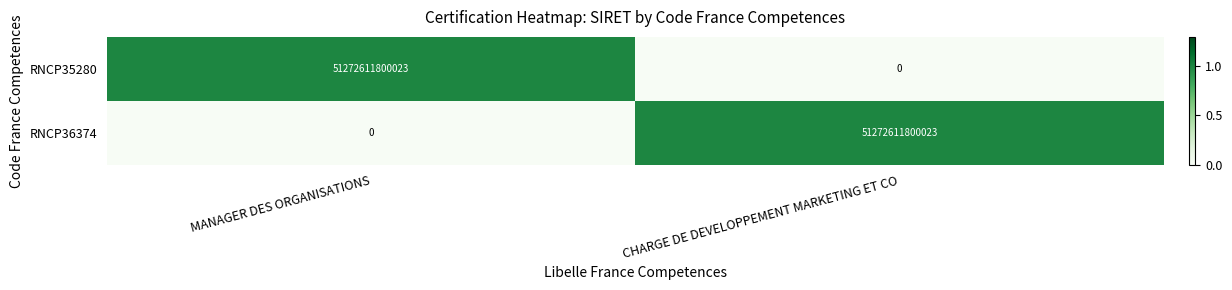

Count the number of data series in this chart.

2